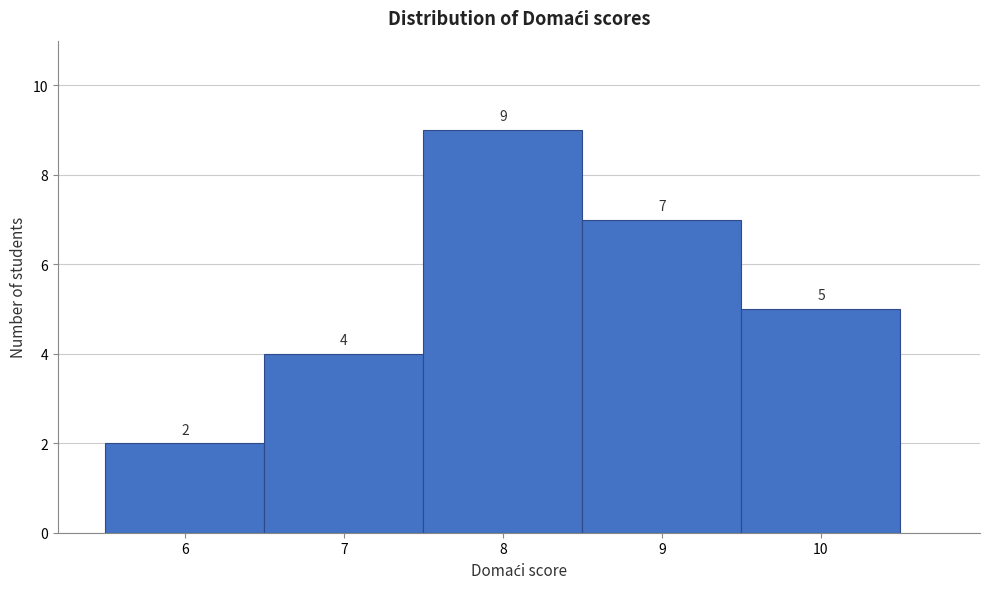

Reading left to right, transcribe this chart: for each bar, give the range it covers on the x-axis and its height.

5.5 to 6.5: 2
6.5 to 7.5: 4
7.5 to 8.5: 9
8.5 to 9.5: 7
9.5 to 10.5: 5